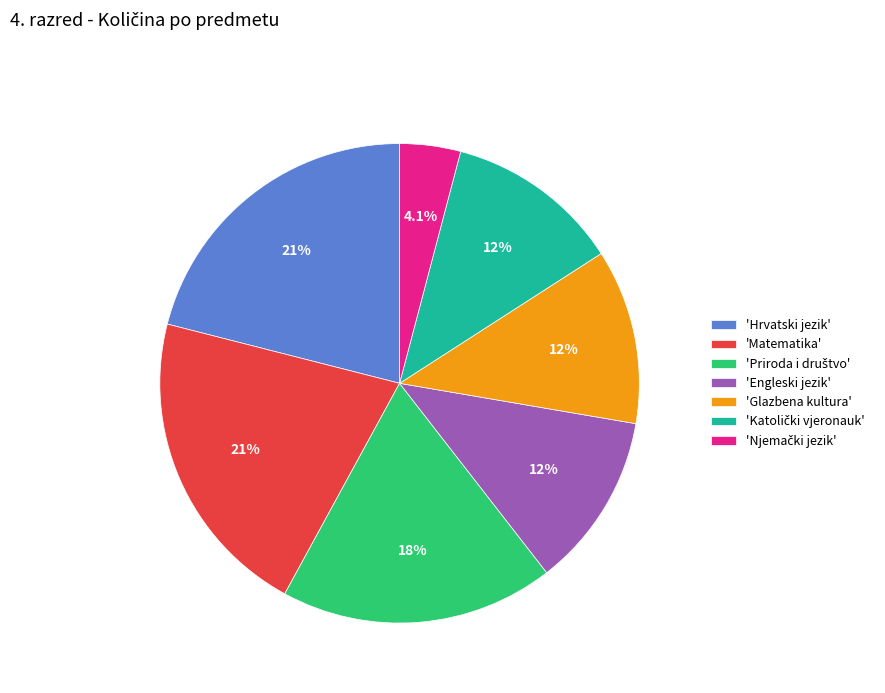

How many slices are in this pie chart?

7